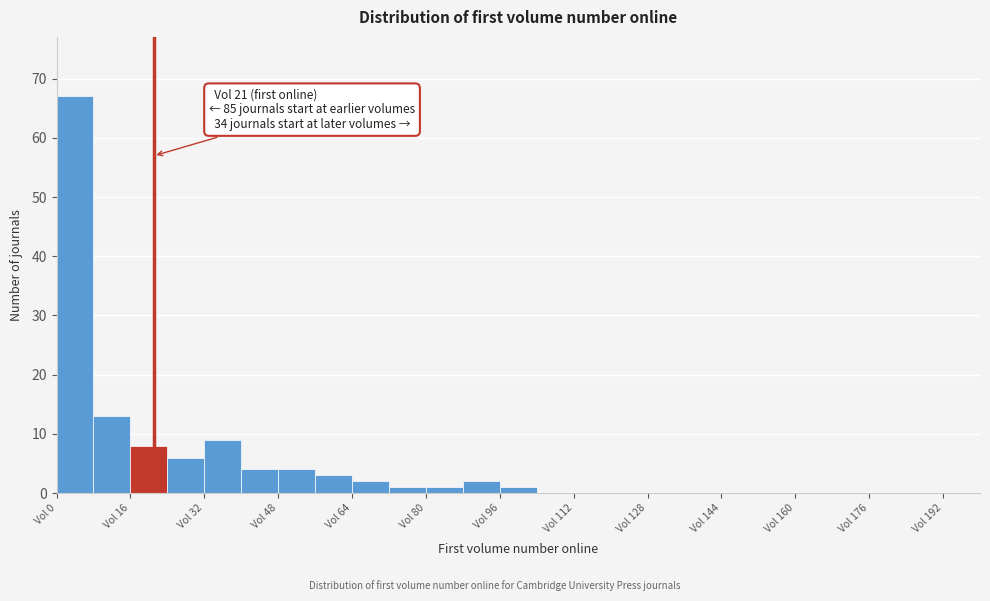

Over which range of the x-axis is the bar tallest?

0 to 8